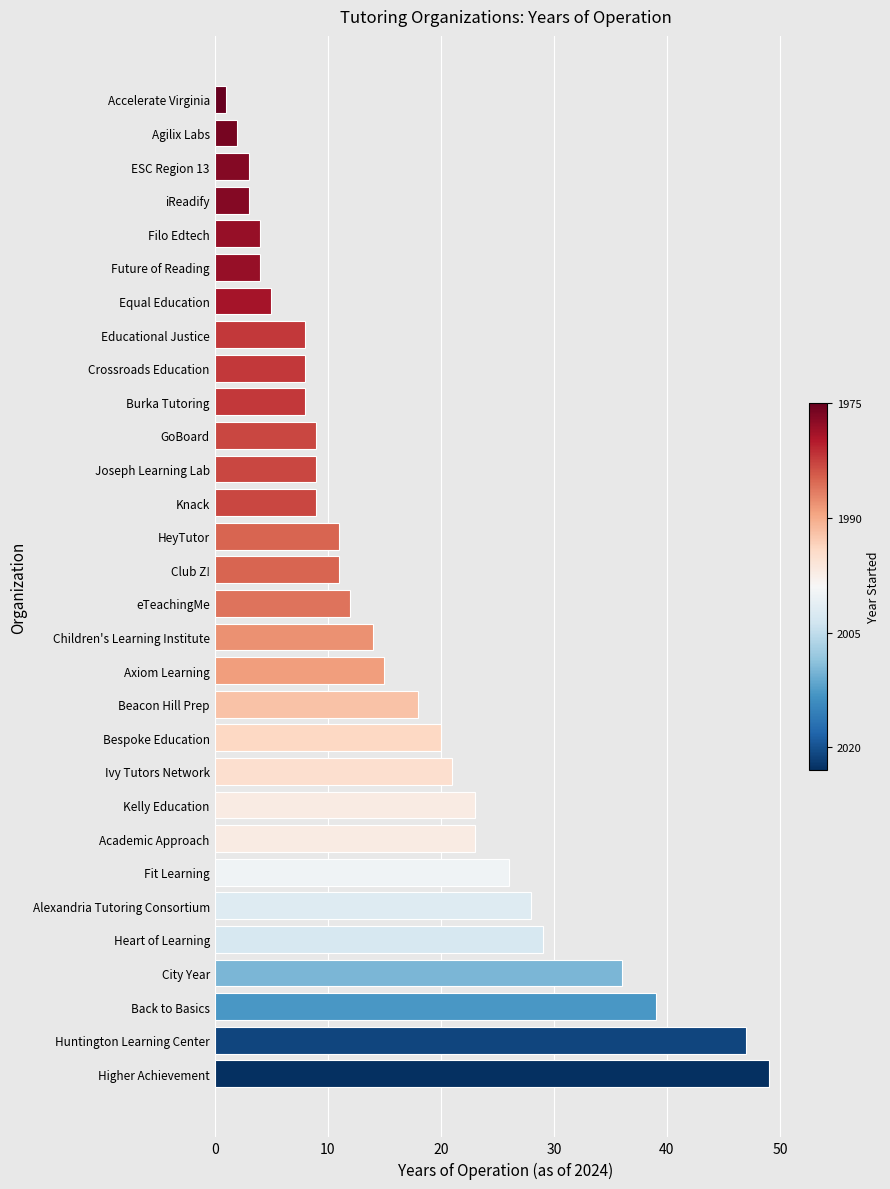

What is the sum of all values?

495